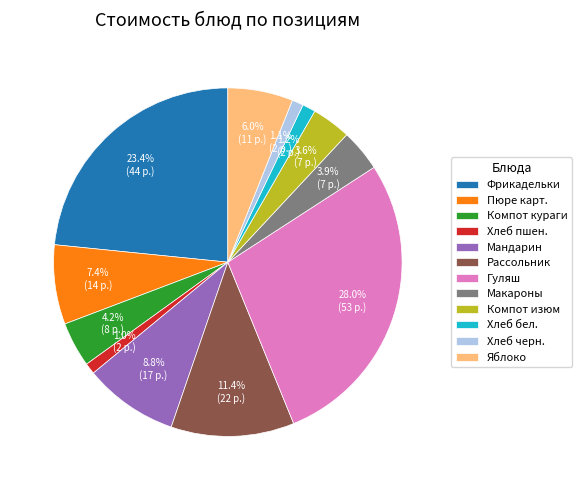

Is there a majority slice in this chart?

No